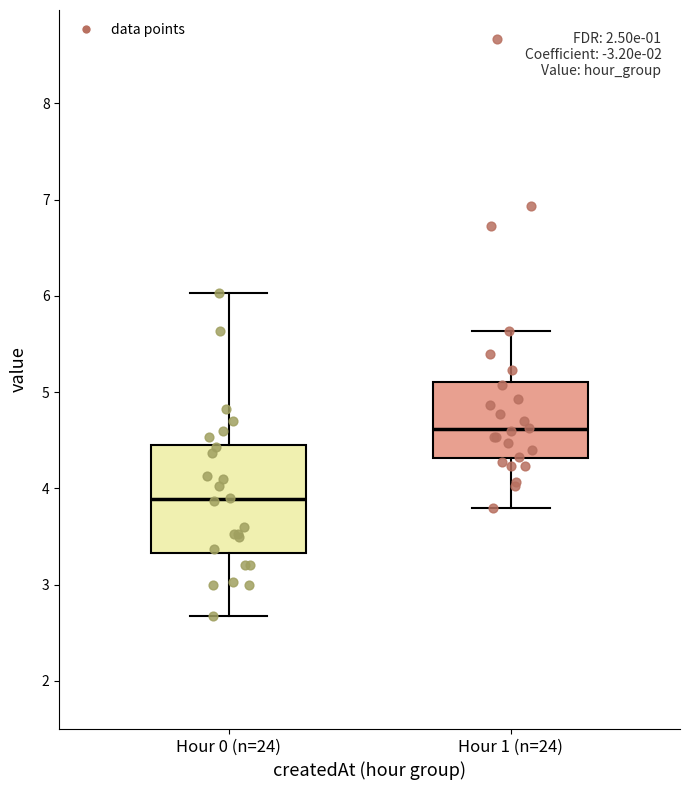

Which box's median line is the lowest?

Hour 0 (n=24)